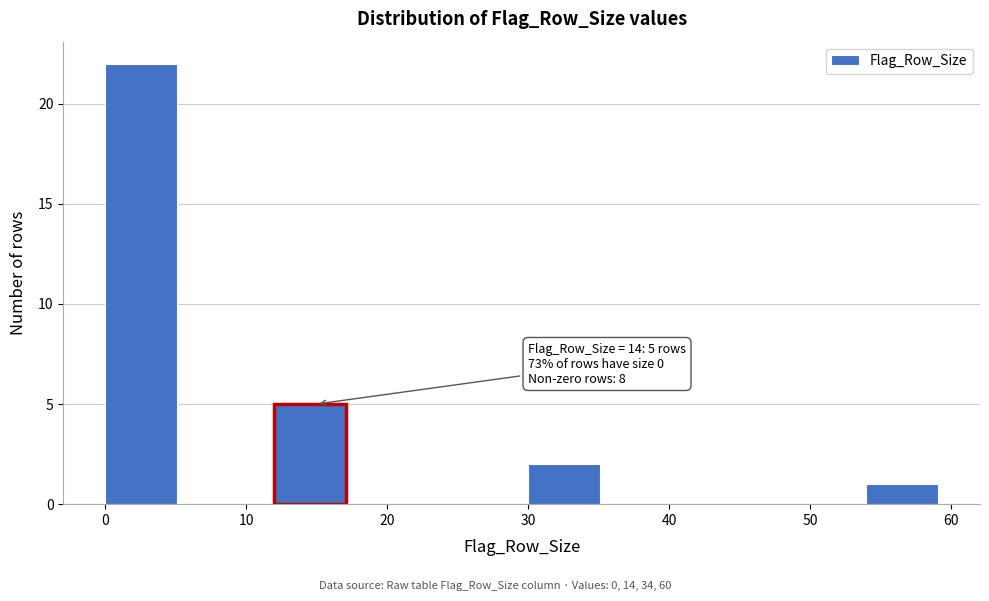

Over which range of the x-axis is the bar tallest?

0 to 6